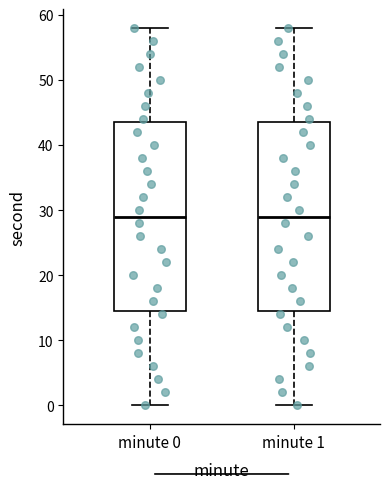

Where is the lower edge of the box for minute 0 on the y-axis? The values are not printed on the chart, so give them approximately, as read against the axis.

15